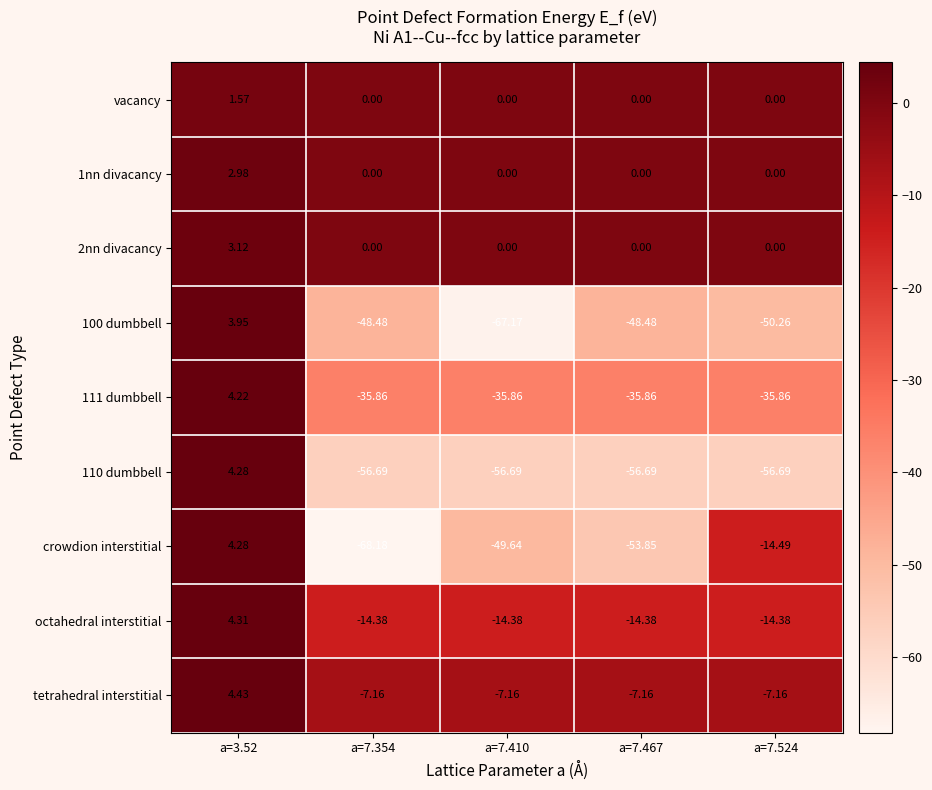

What is the spread (max minus min) of values at a=7.524?

56.7